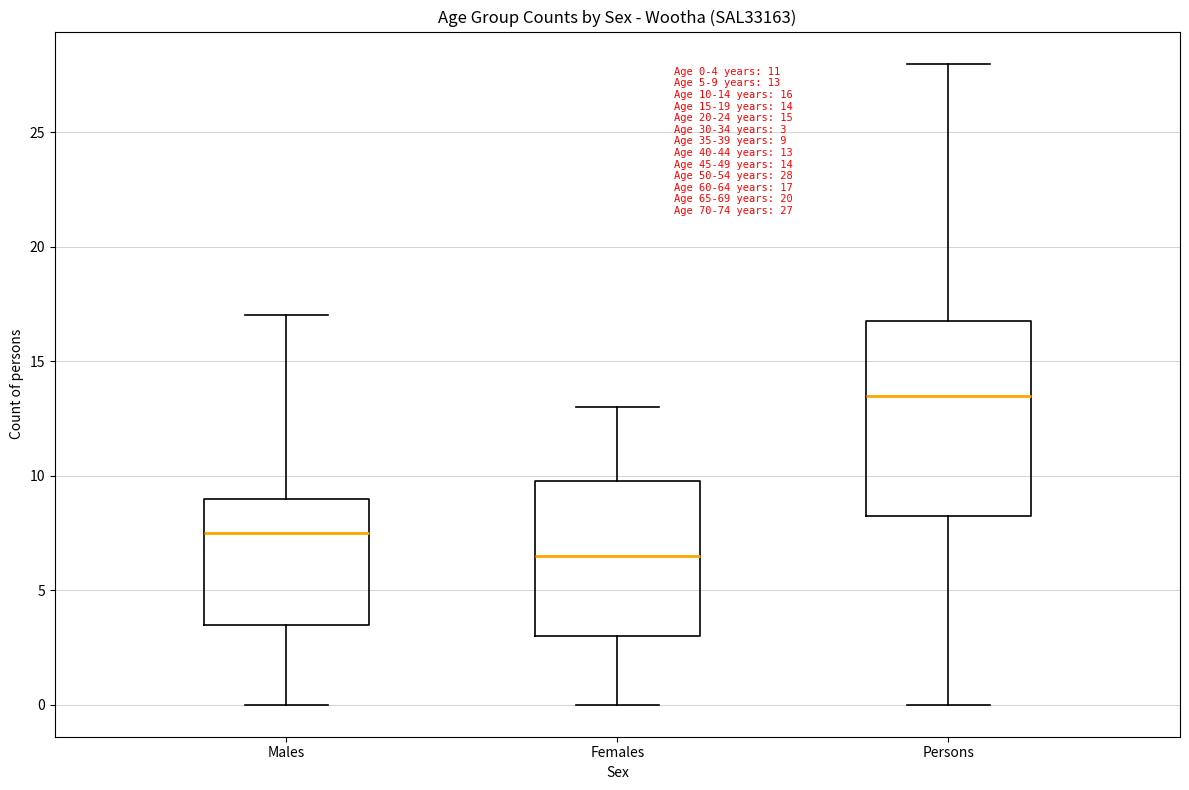

Which box is the tallest, from its lower edge to its upper edge?

Persons